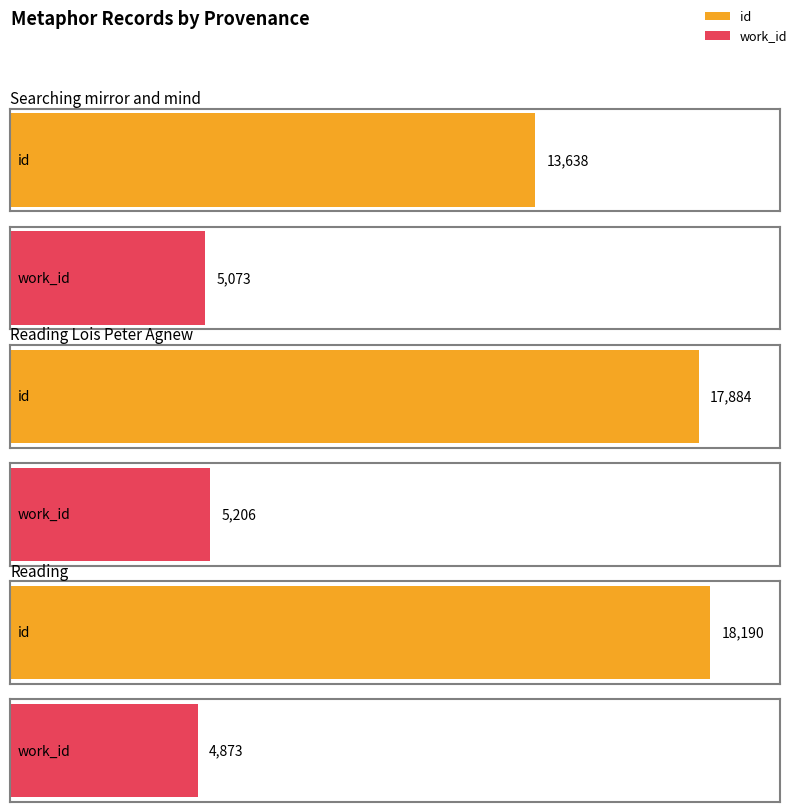

How many bars are there in each group?

2